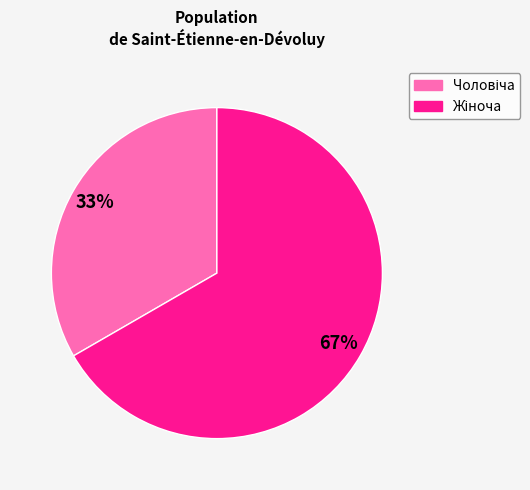

To the nearest percent, what is the average slice percentage?

50%